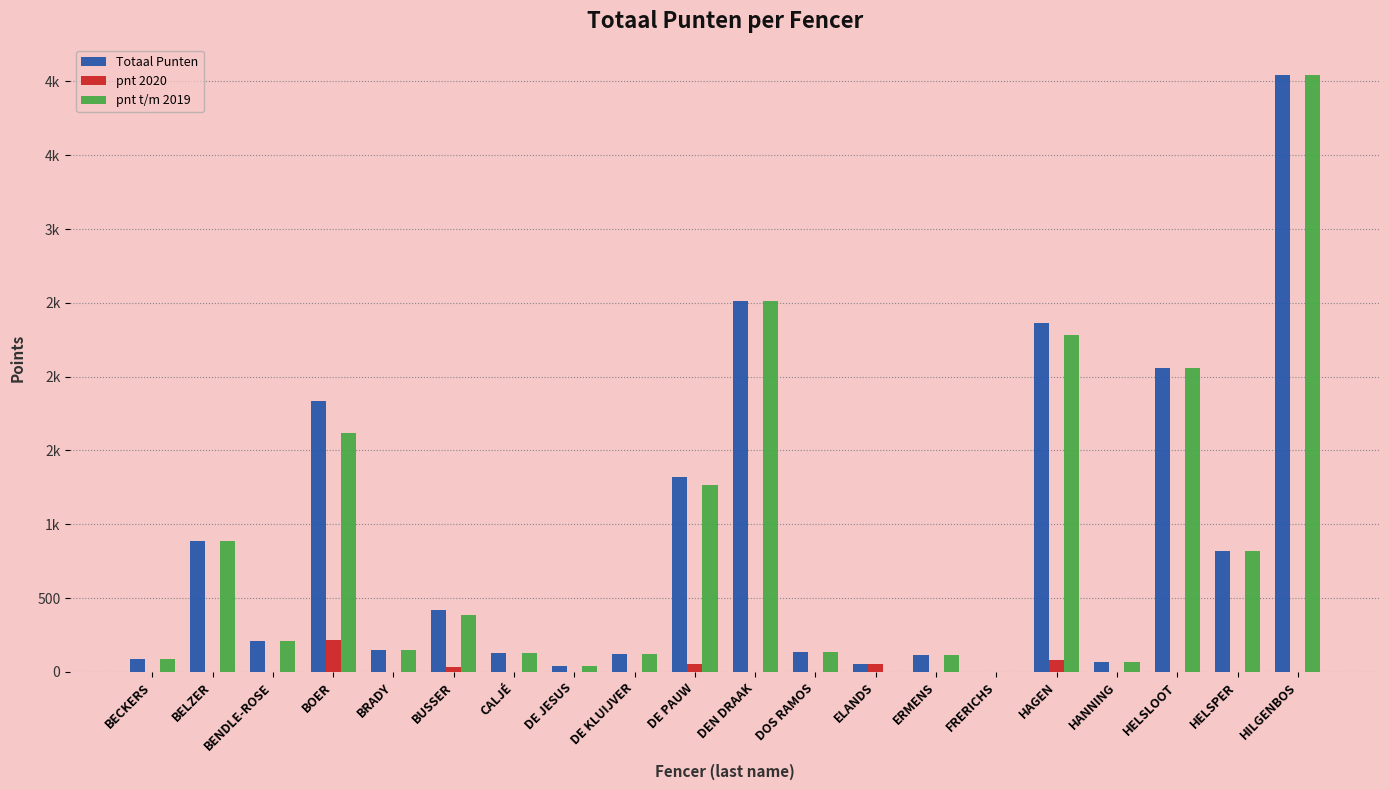

Between DEN DRAAK and HELSLOOT, which is larger?

DEN DRAAK